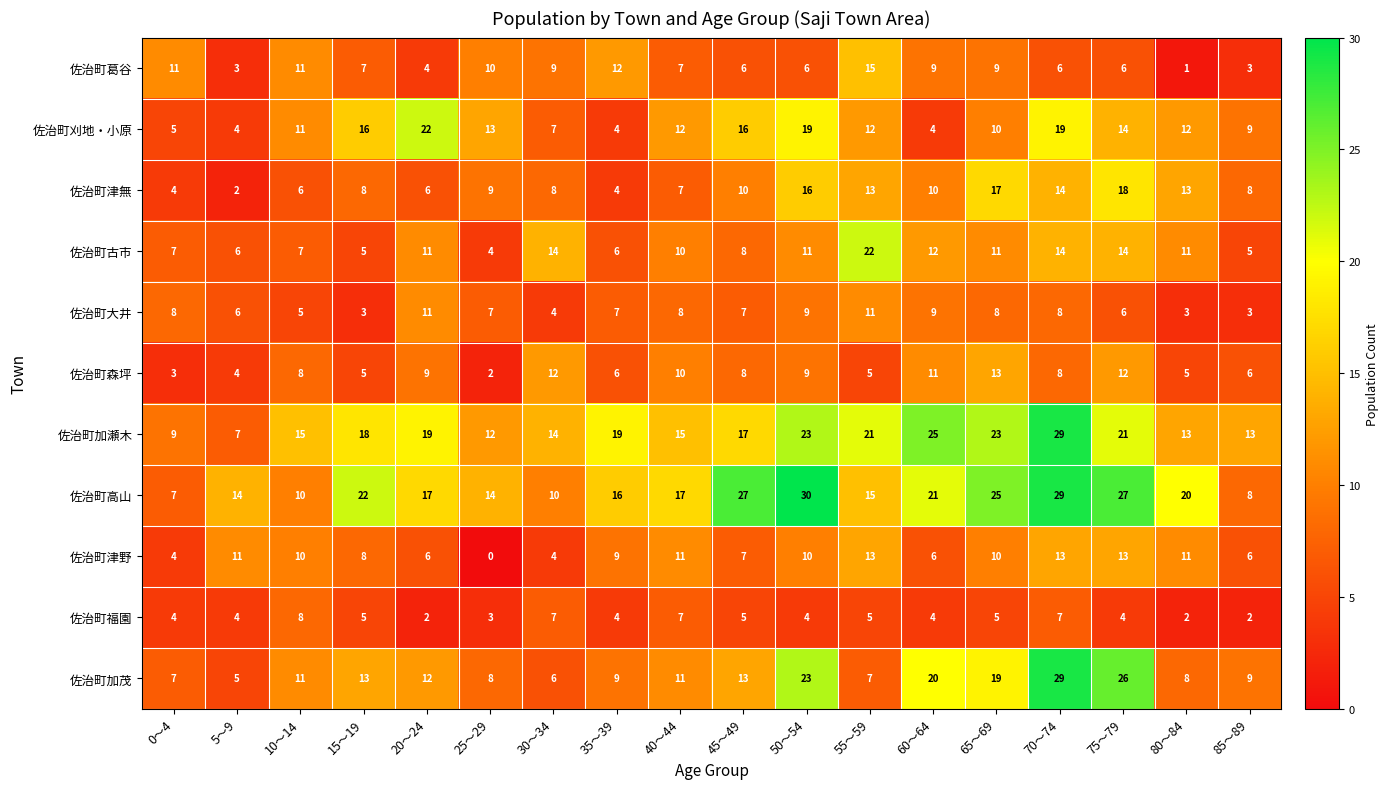

What is the average value of the 佐治町加茂 series?

13